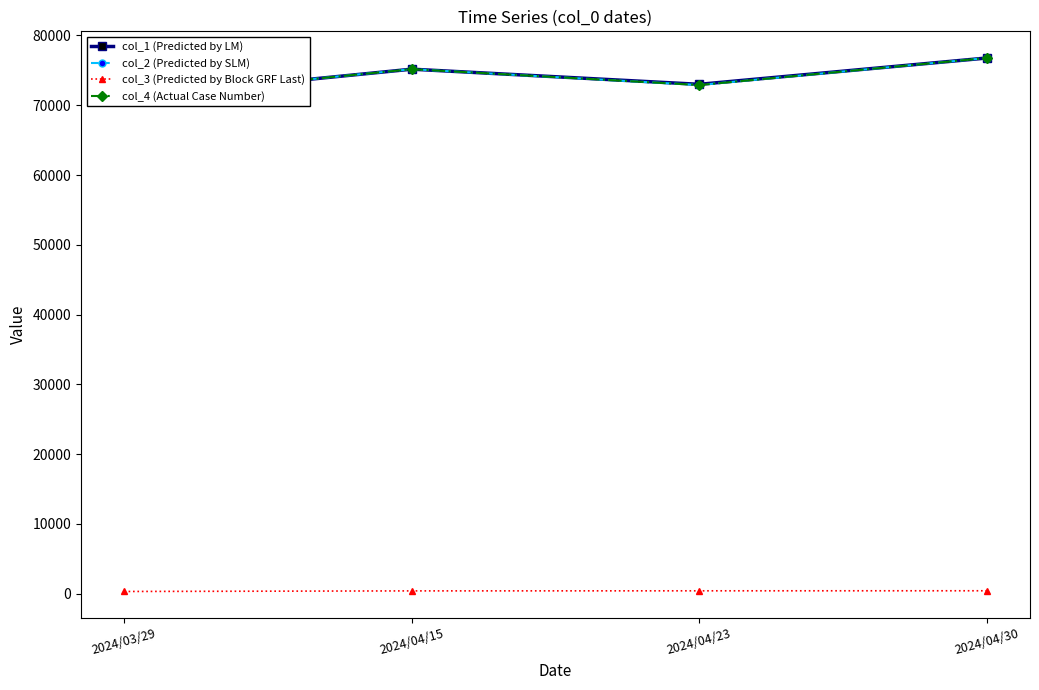

What is the total value across all series at 2024/03/29?

213598